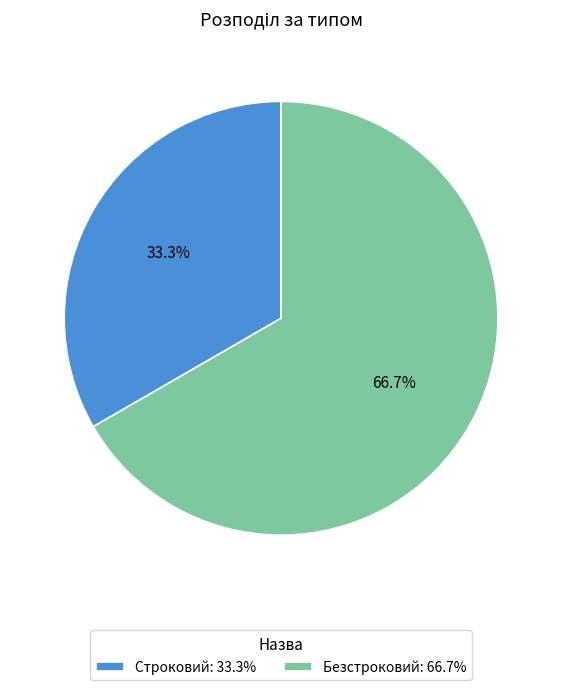

Approximately how many times larger is the value at Безстроковий: 66.7% compared to Строковий: 33.3%?

2.0